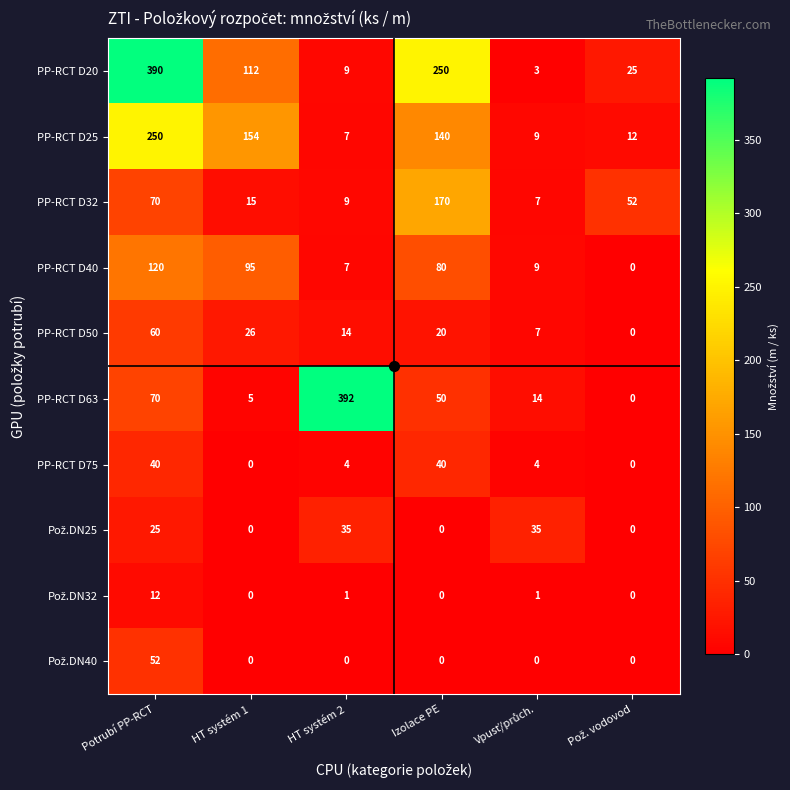

Which label corresponds to the largest value in the chart?

HT systém 2